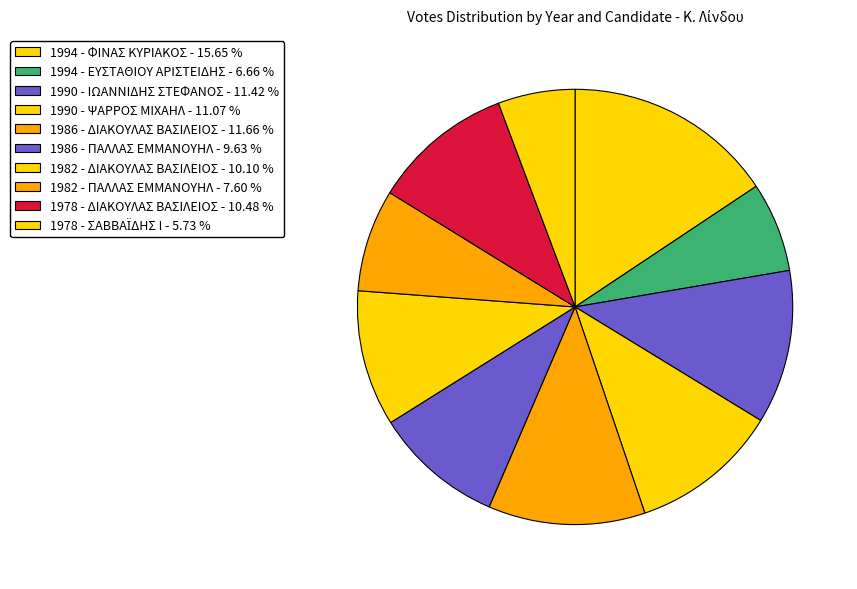

What percentage is the 1982 - ΔΙΑΚΟΥΛΑΣ ΒΑΣΙΛΕΙΟΣ slice, to the nearest percent?

10%